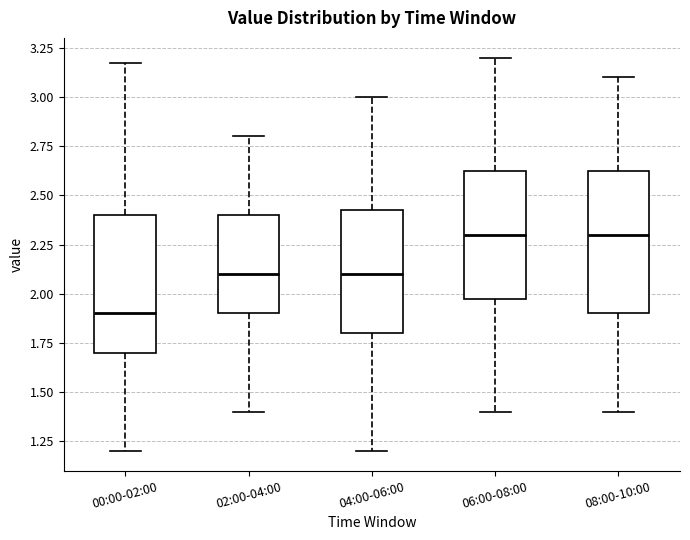

Reading left to right, transcribe this box plot: for each box, give where its median line is, the range the box spans, and where its two whiskers end, as read against the y-axis. The values are not printed on the chart, so give them approximately, as read against the axis.

00:00-02:00: median 1.90, box 1.70 to 2.40, whiskers 1.20 to 3.15
02:00-04:00: median 2.10, box 1.90 to 2.40, whiskers 1.40 to 2.80
04:00-06:00: median 2.10, box 1.80 to 2.45, whiskers 1.20 to 3.00
06:00-08:00: median 2.30, box 2.00 to 2.65, whiskers 1.40 to 3.20
08:00-10:00: median 2.30, box 1.90 to 2.65, whiskers 1.40 to 3.10